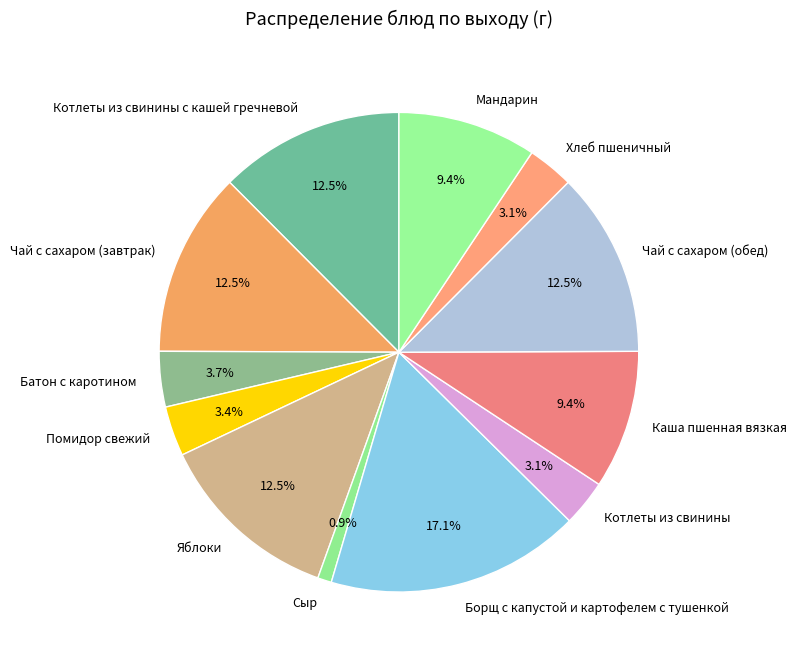

Does any single category account for the majority?

No